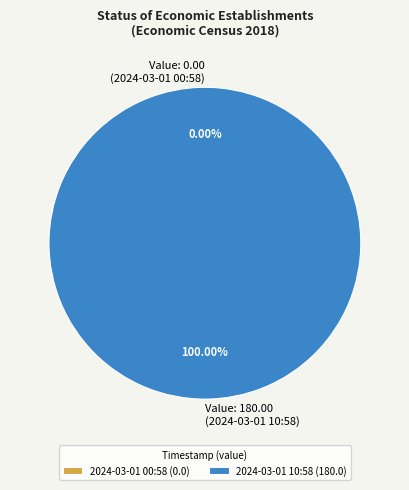

What percentage do 2024-03-01T10:58:19.262Z and 2024-03-01T00:58:16.906Z together represent?

100.0%